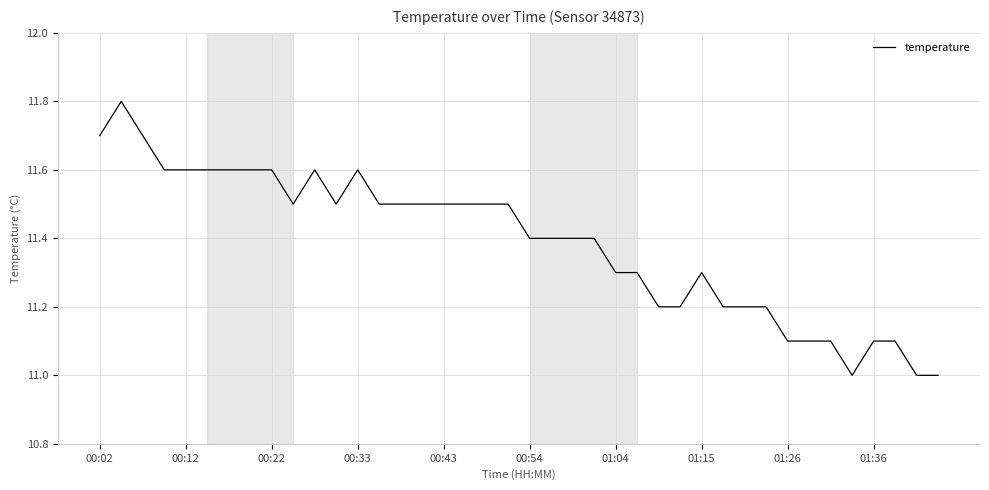

What is the greatest value displayed?

11.8